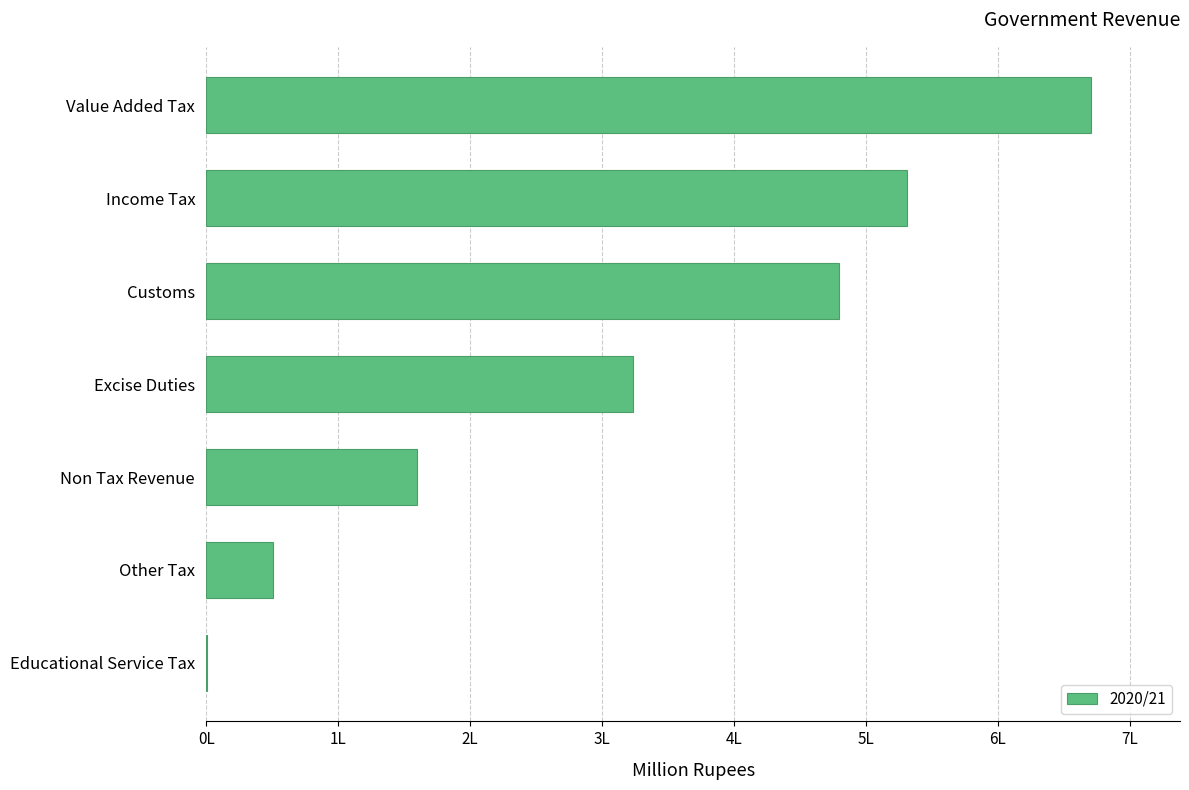

How many data points does each series have?

7